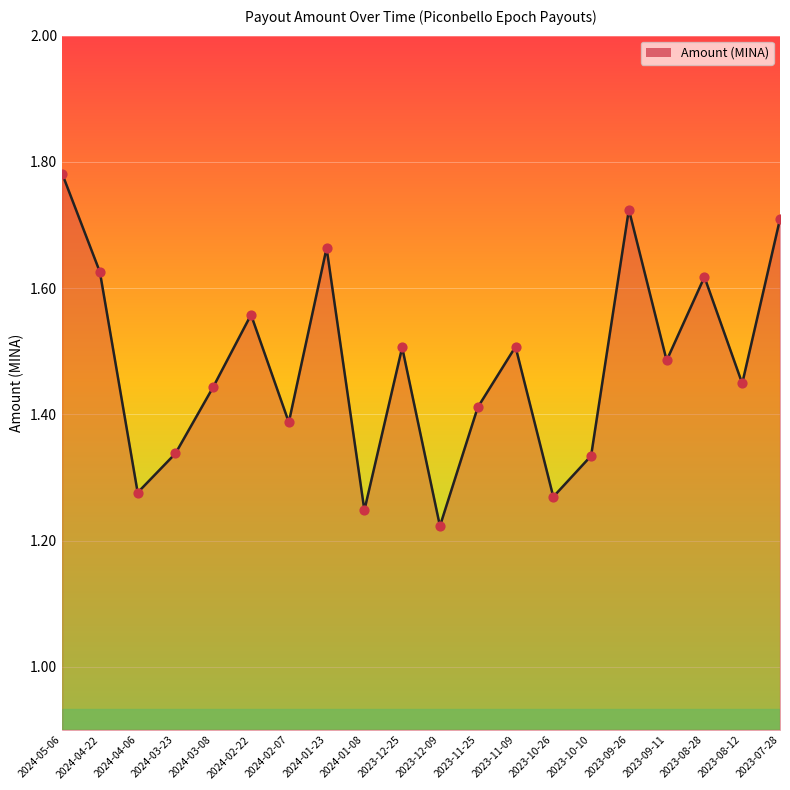

Which has a higher value, 2024-02-07 or 2023-11-25?

2023-11-25